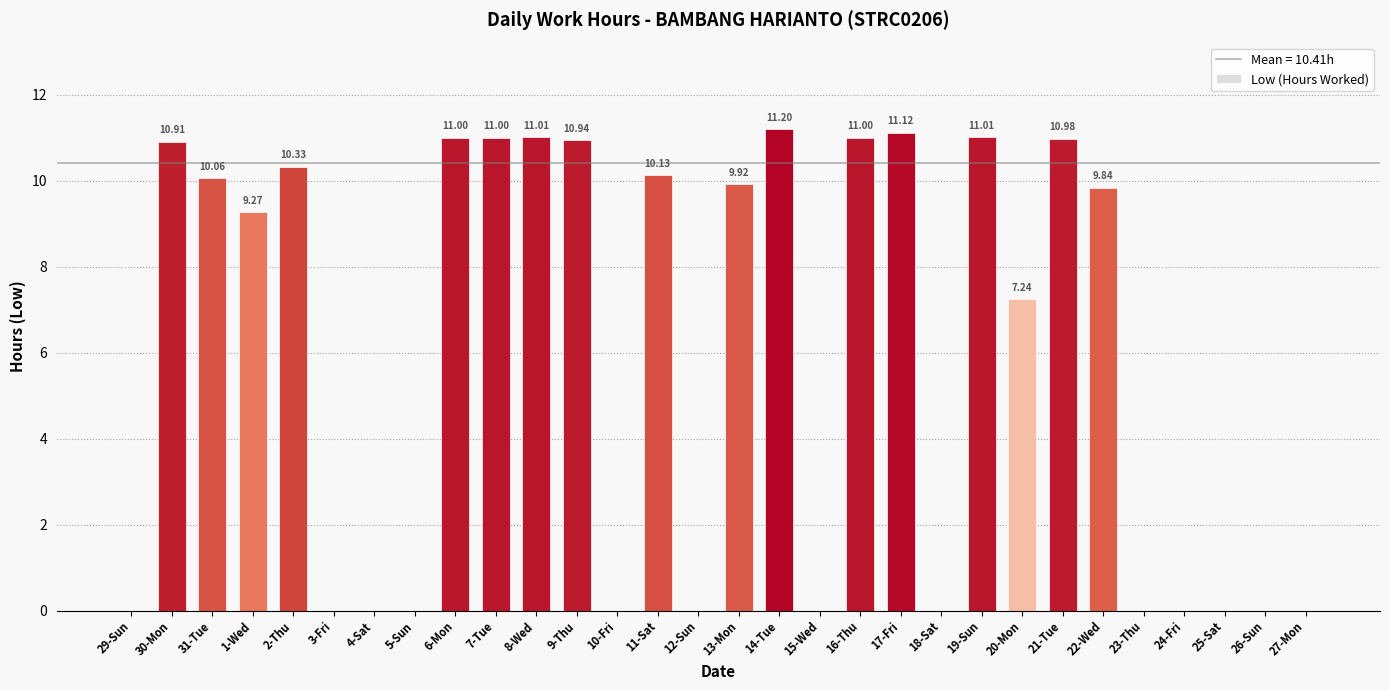

What is the change in value from 6-Mon to 23-Thu?

-11.0